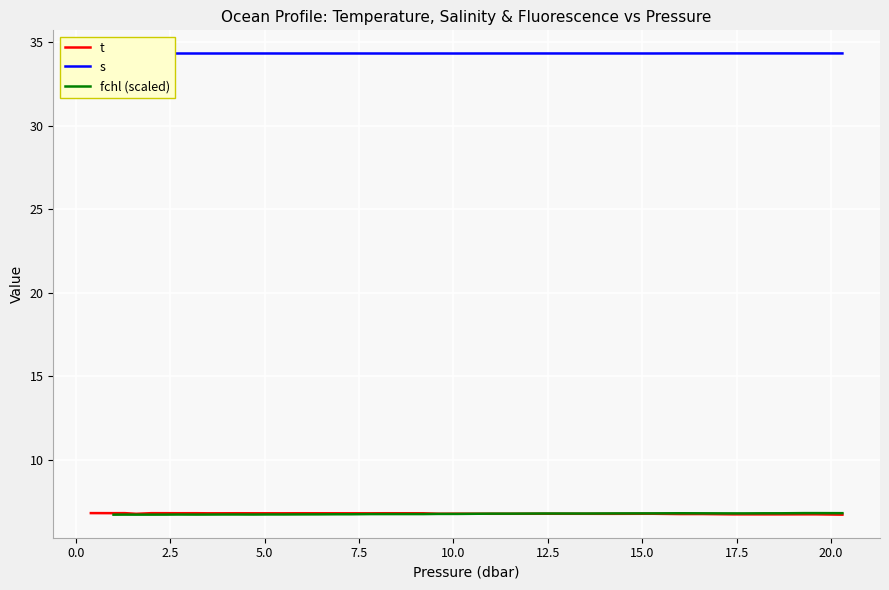

Which series has the largest range (max minus min)?

t